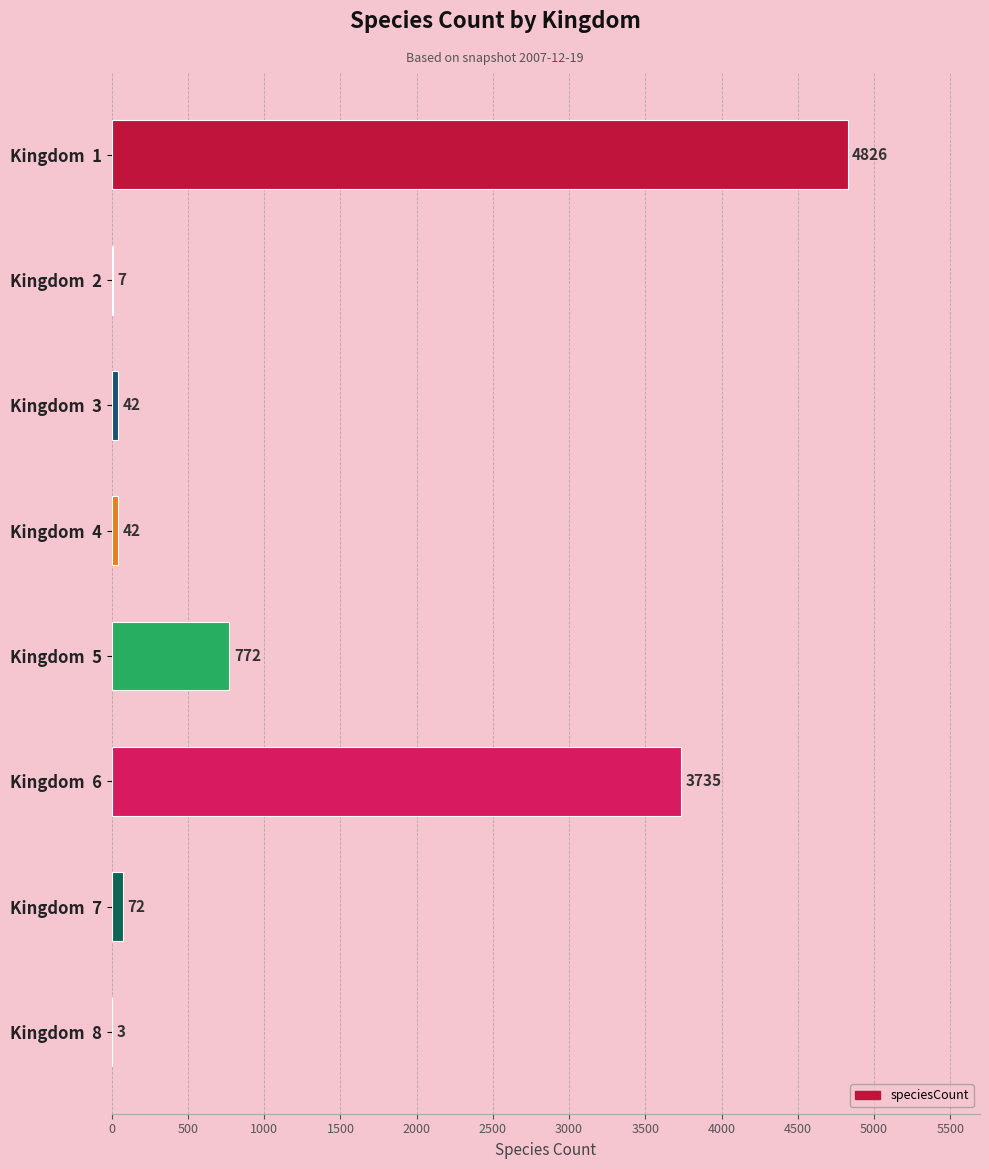

Where is the data nearest to the value 2414?

Kingdom  6